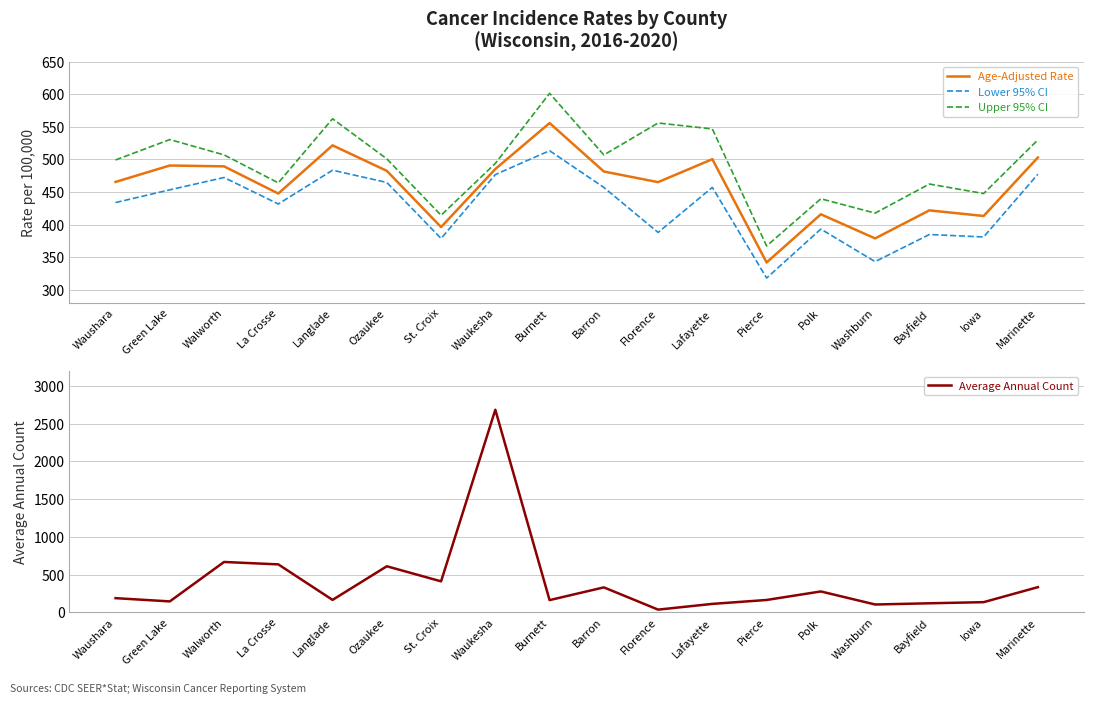

At which category is the sum across all series the highest?

Waukesha